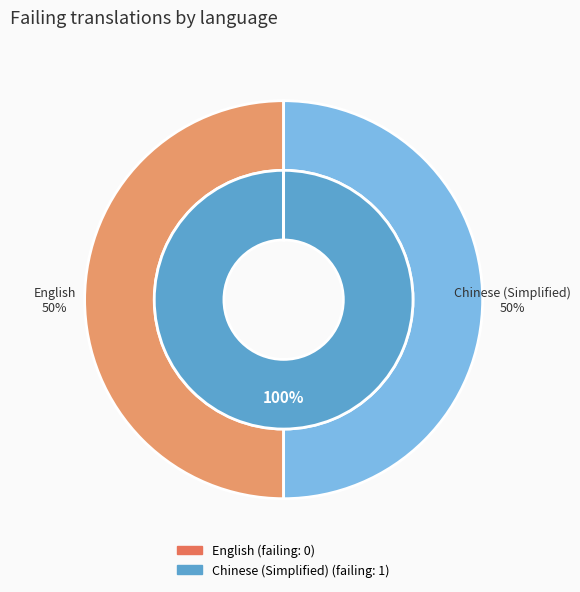

Rank the categories by value from highest to lowest.

Chinese (Simplified), English